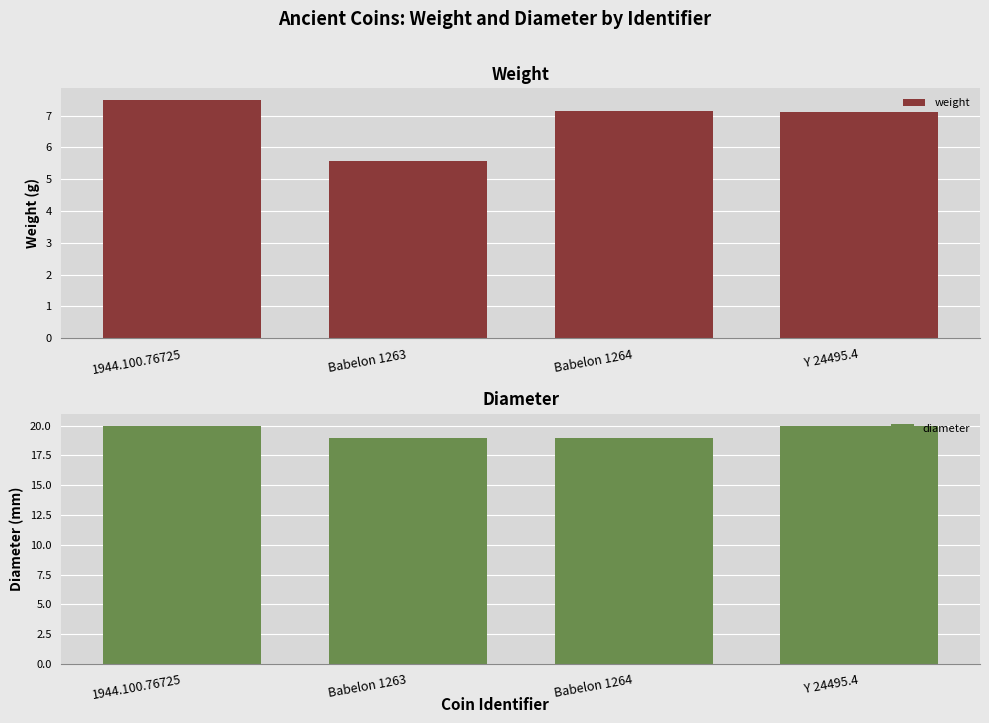

Does the chart contain any negative values?

No